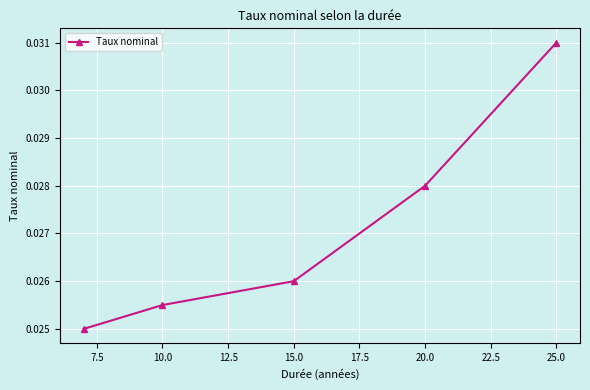

How many values are between 0 and 1?

5